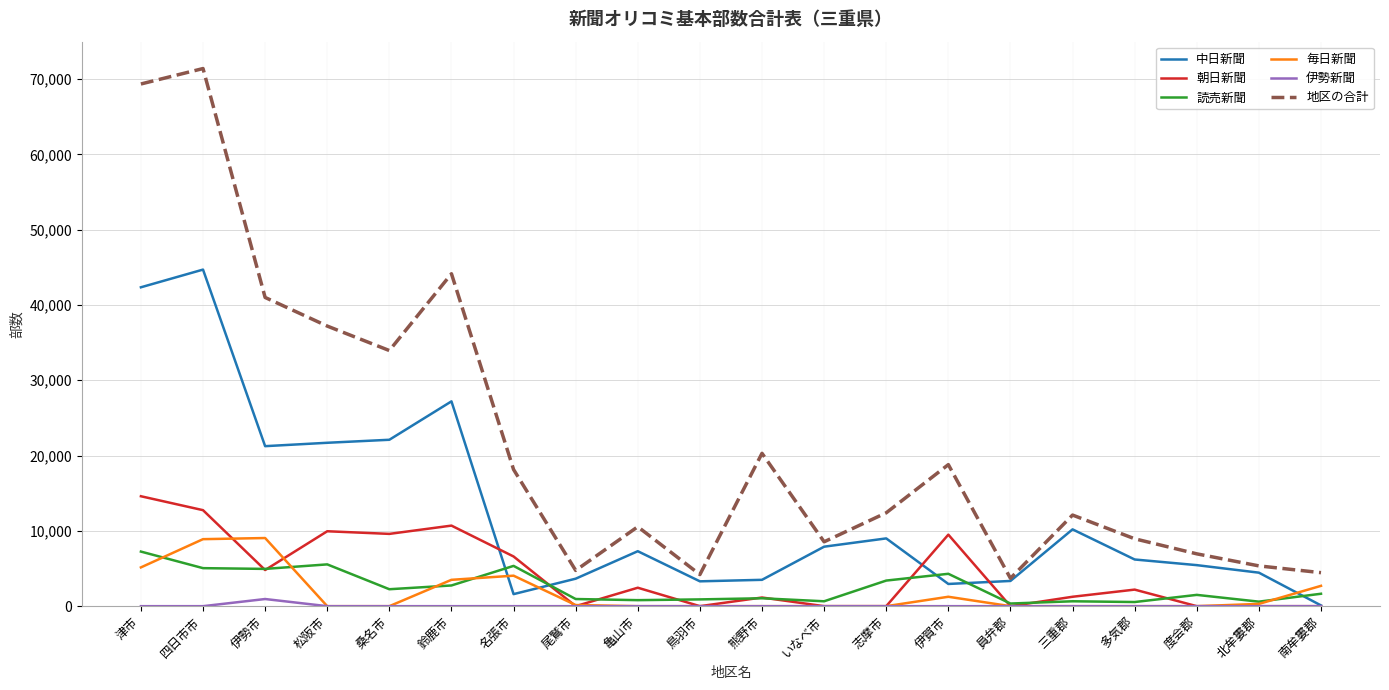

True or false: 地区の合計 and 読売新聞 intersect in this chart.

False